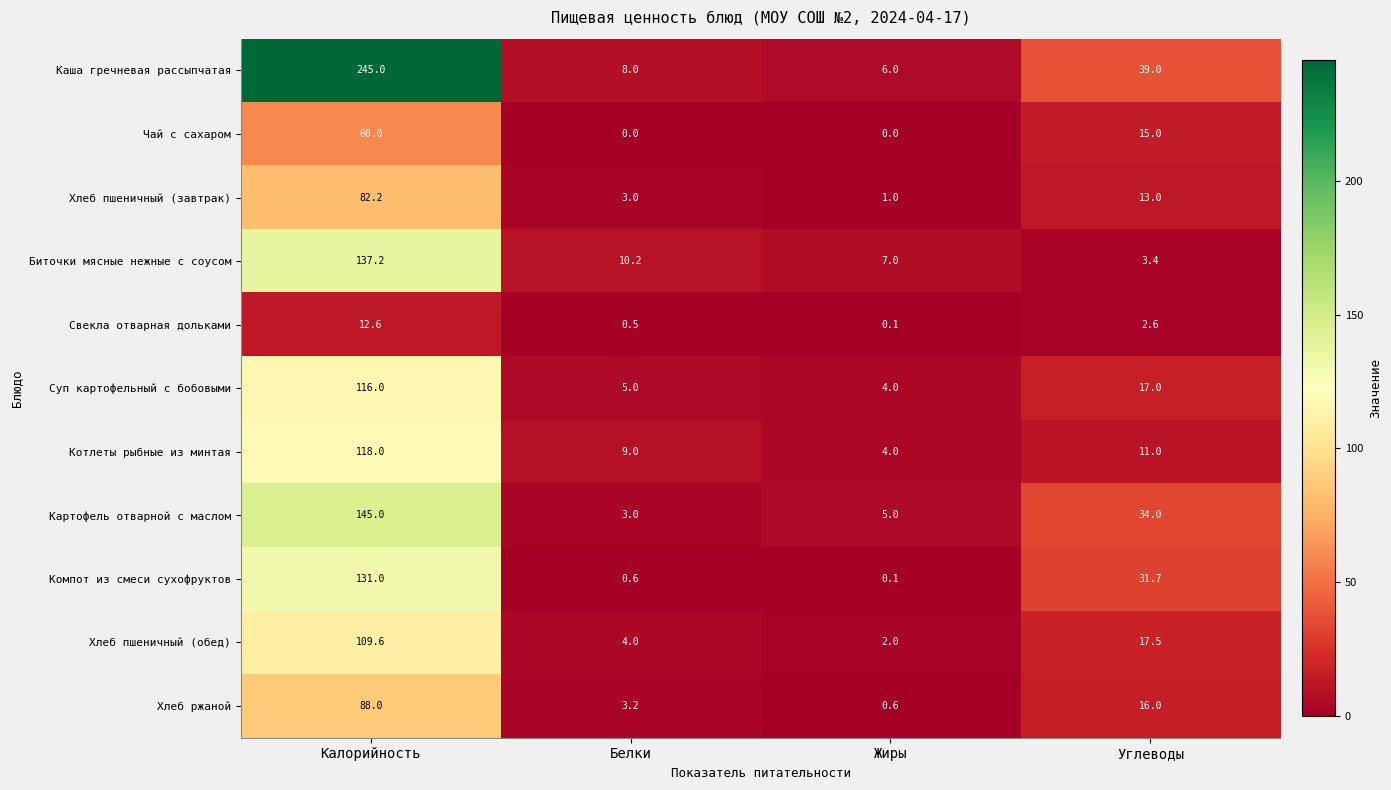

Rank the series by their maximum value, from lowest to highest.

Свекла отварная дольками, Чай с сахаром, Хлеб пшеничный (завтрак), Хлеб ржаной, Хлеб пшеничный (обед), Суп картофельный с бобовыми, Котлеты рыбные из минтая, Компот из смеси сухофруктов, Биточки мясные нежные с соусом, Картофель отварной с маслом, Каша гречневая рассыпчатая